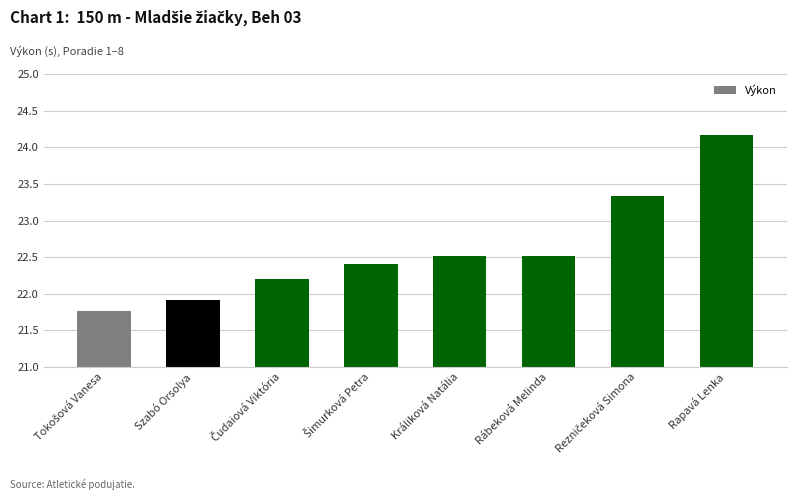

What is the smallest value displayed?

21.8